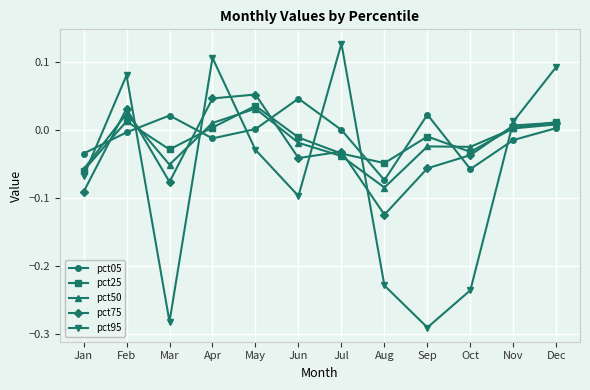

Is the value of pct75 at Apr greater than the value of pct50 at May?

Yes